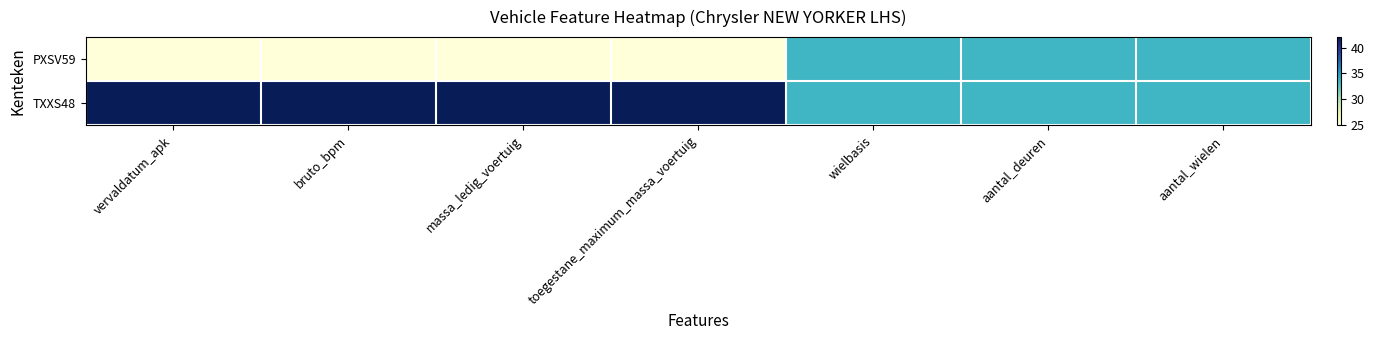

List the series in order of their overall mean, lowest first.

PXSV59, TXXS48